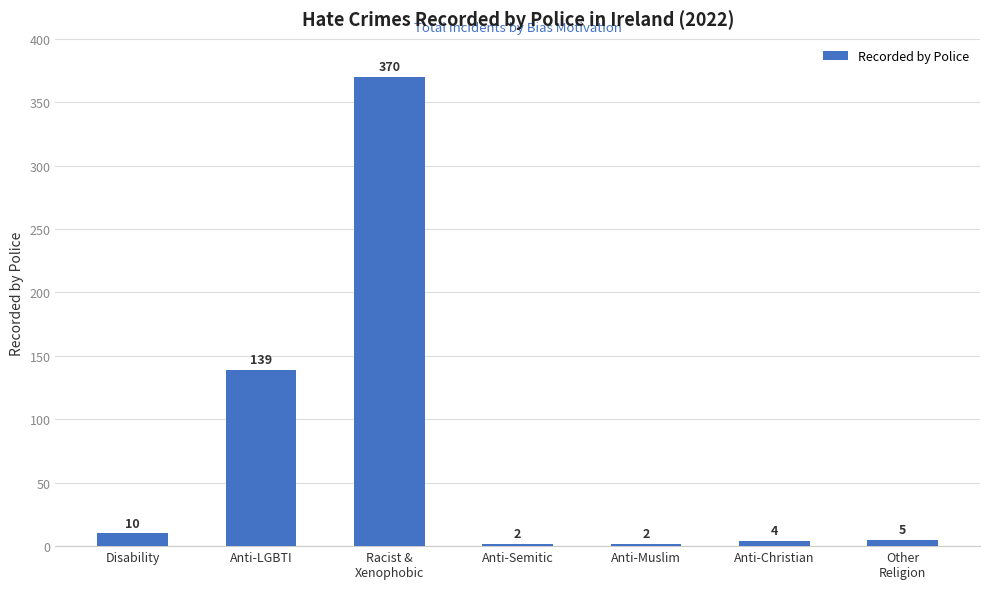

What is the smallest value displayed?

2